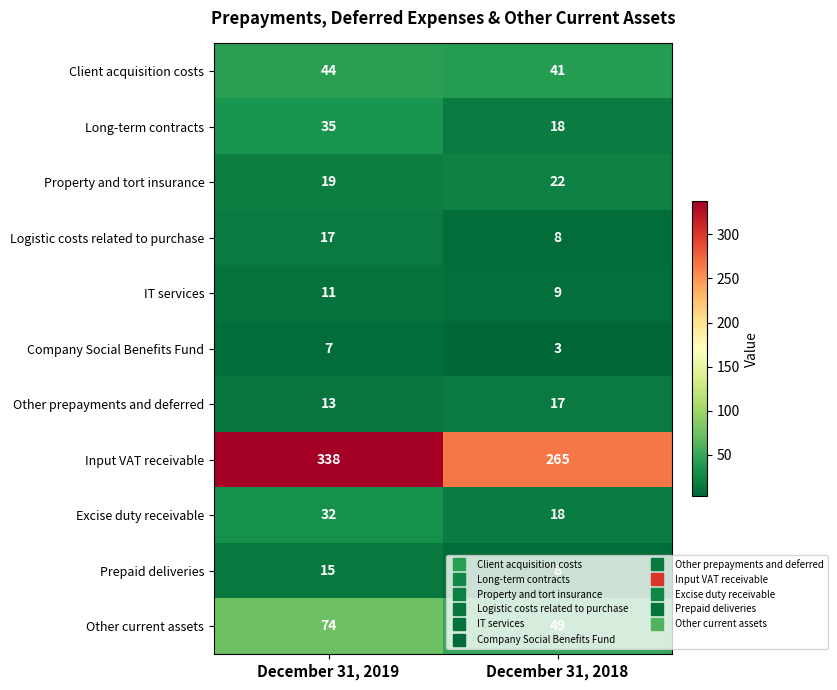

Where is Logistic costs related to purchase nearest to the value 12?

December 31, 2018